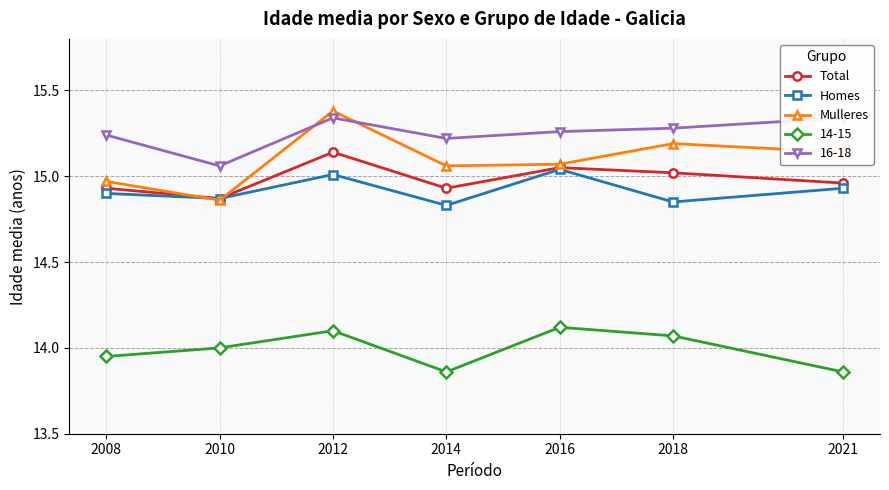

List the series in order of their overall mean, highest first.

Mulleres, Total, Homes